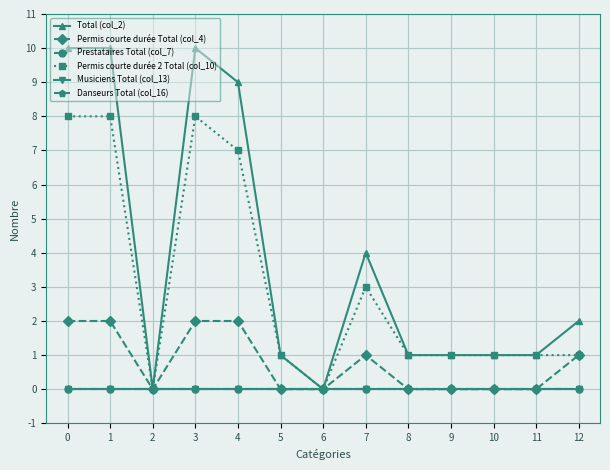

List the labels in order of Musiciens Total (col_13) value, largest first.

0, 1, 2, 3, 4, 5, 6, 7, 8, 9, 10, 11, 12